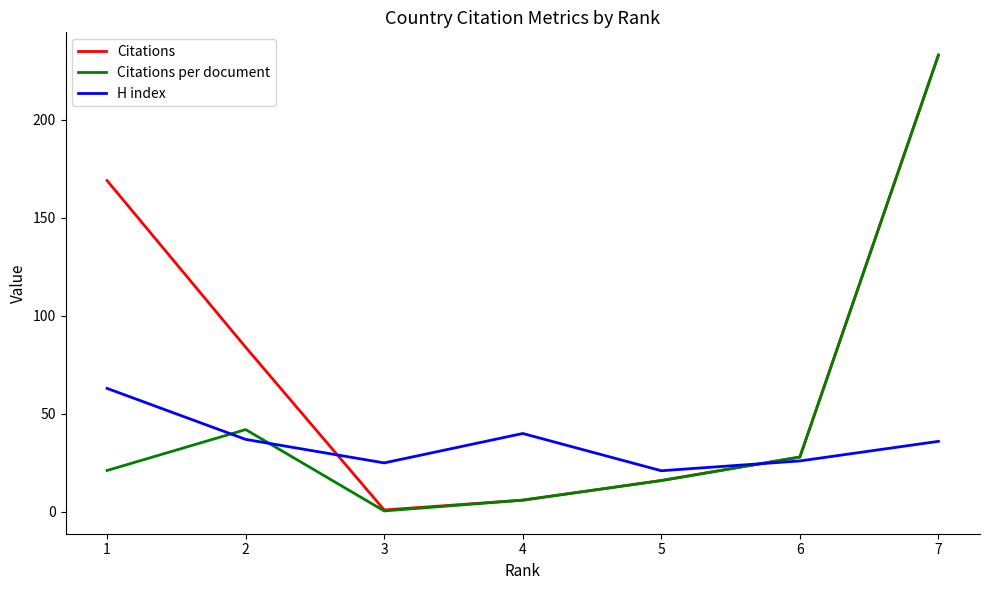

Count the number of data series in this chart.

3